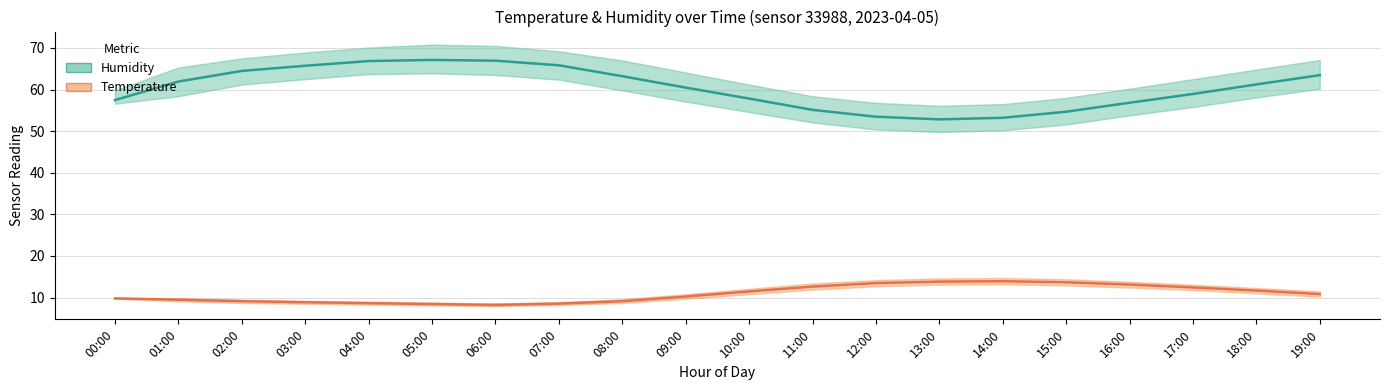

At which category is the sum across all series the highest?

05:00